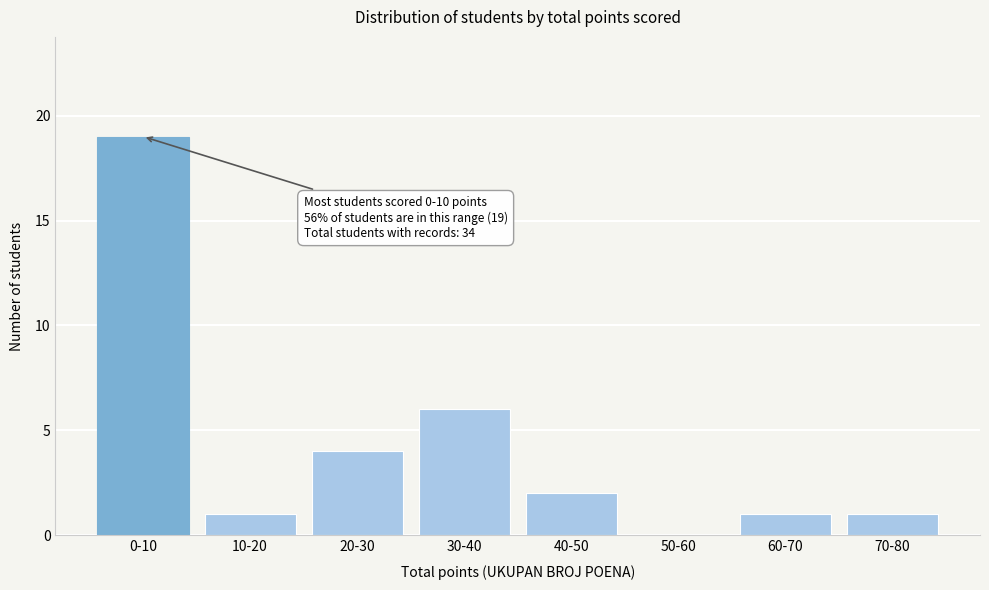

Reading left to right, transcribe all the data shown in this chart.

0-10=19	10-20=1	20-30=4	30-40=6	40-50=2	50-60=0	60-70=1	70-80=1